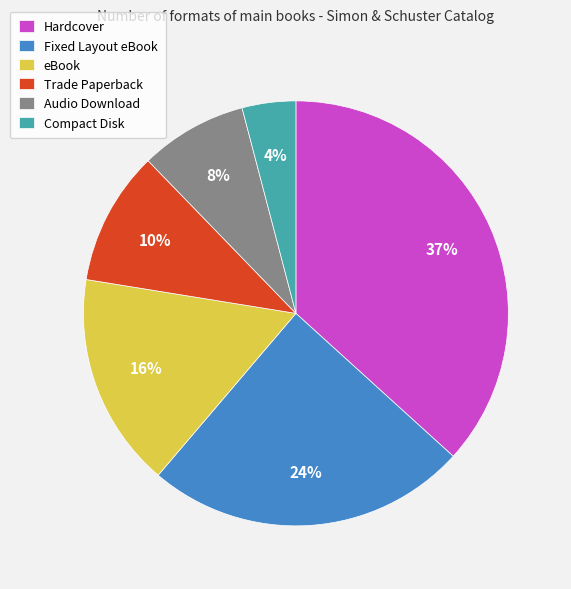

Is it true that Compact Disk is 12% of the pie?

False